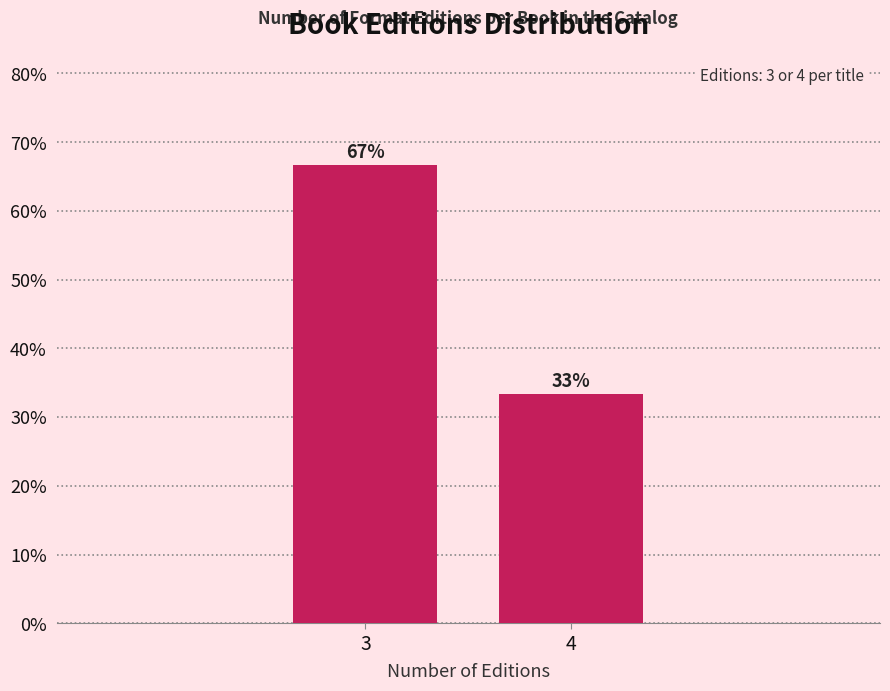

What is the sum of the values at 3 and 4?

100.0